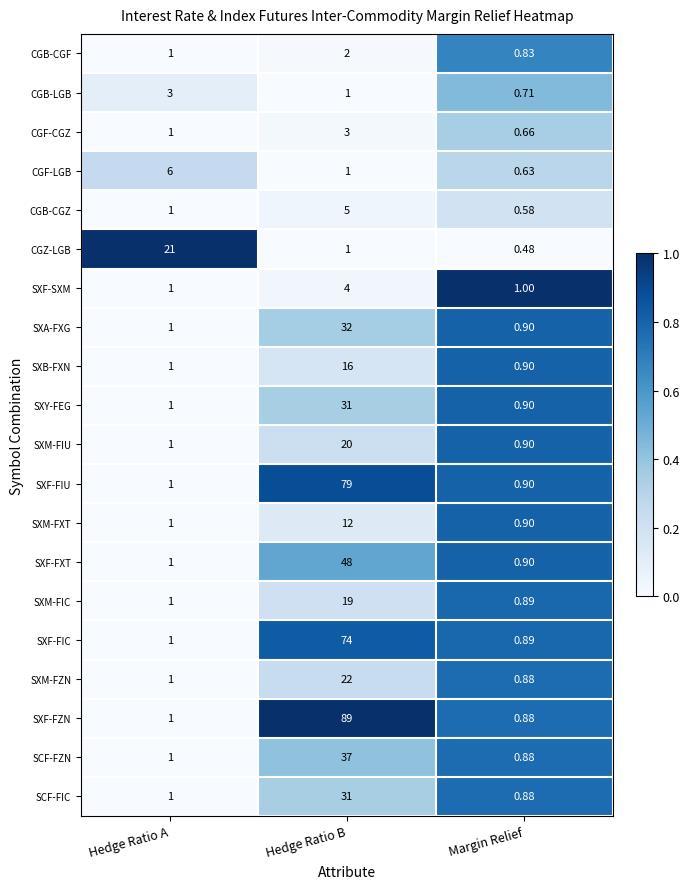

At which label is SXB-FXN closest to 8?

Hedge Ratio A